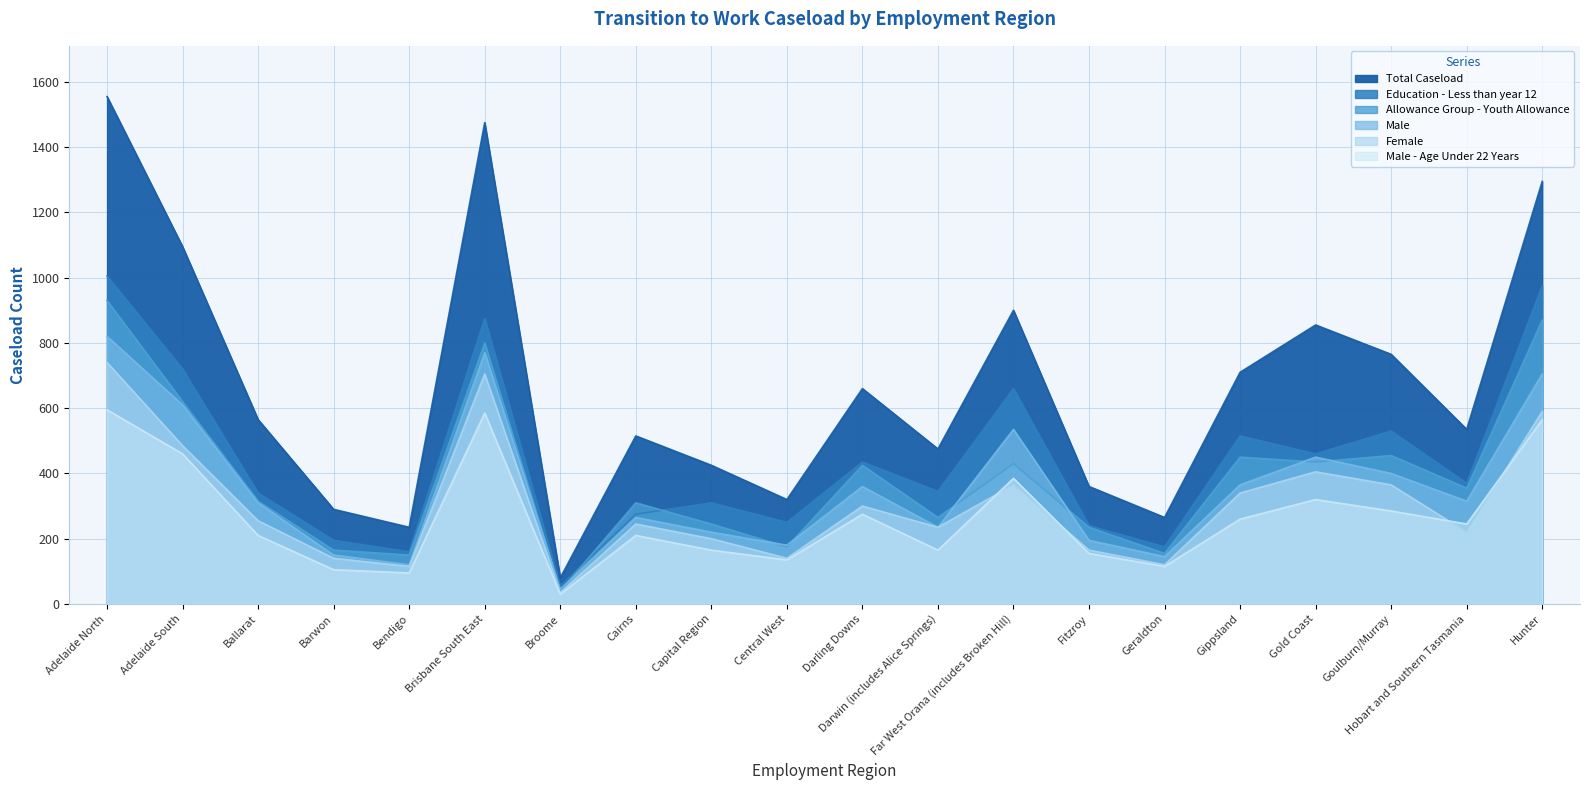

How many lines are shown in the chart?

6